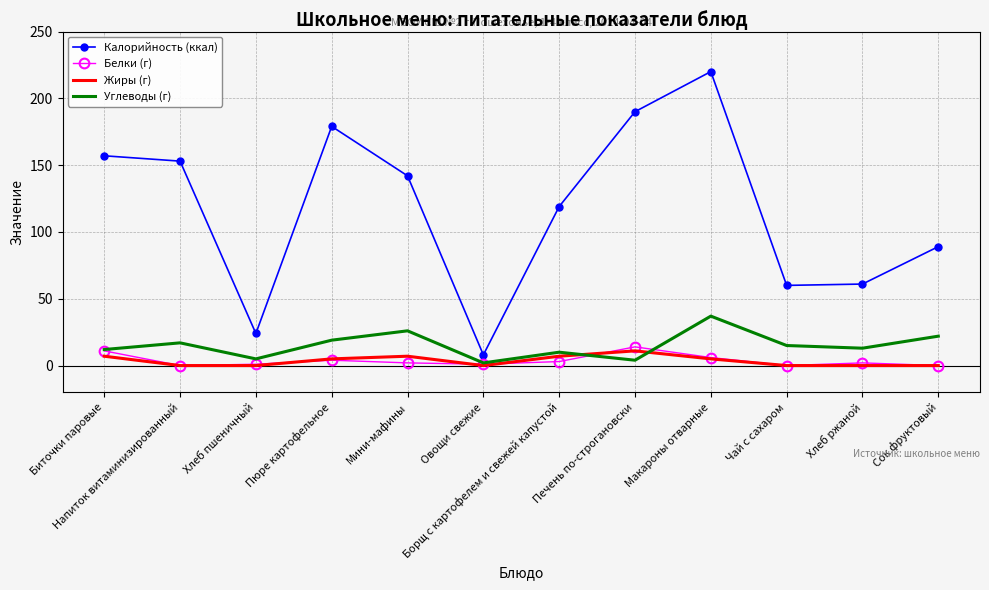

What position from the left is Чай с сахаром?

10